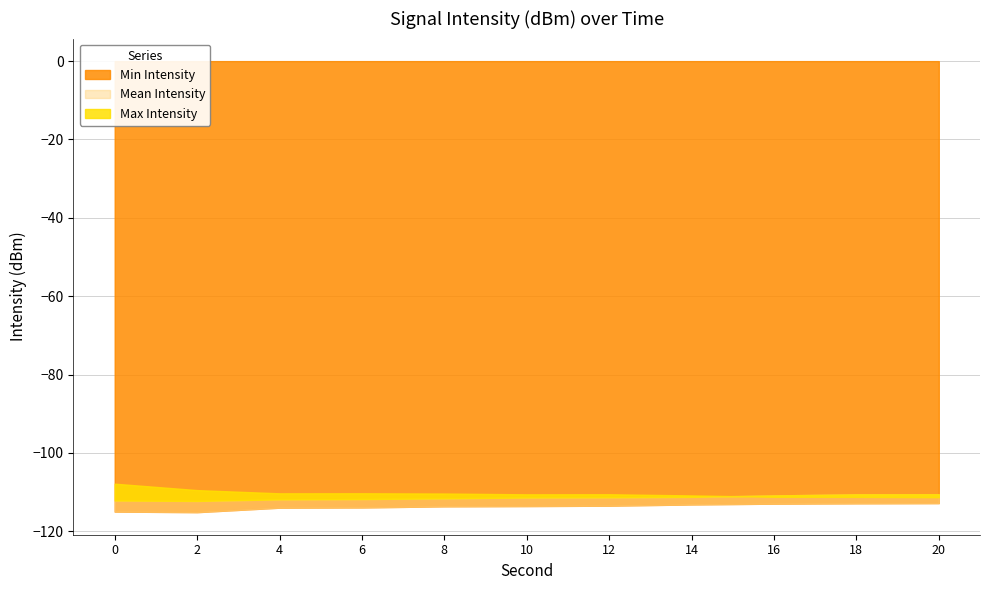

True or false: Mean Intensity has more than 0 points higher than both neighbors.

False